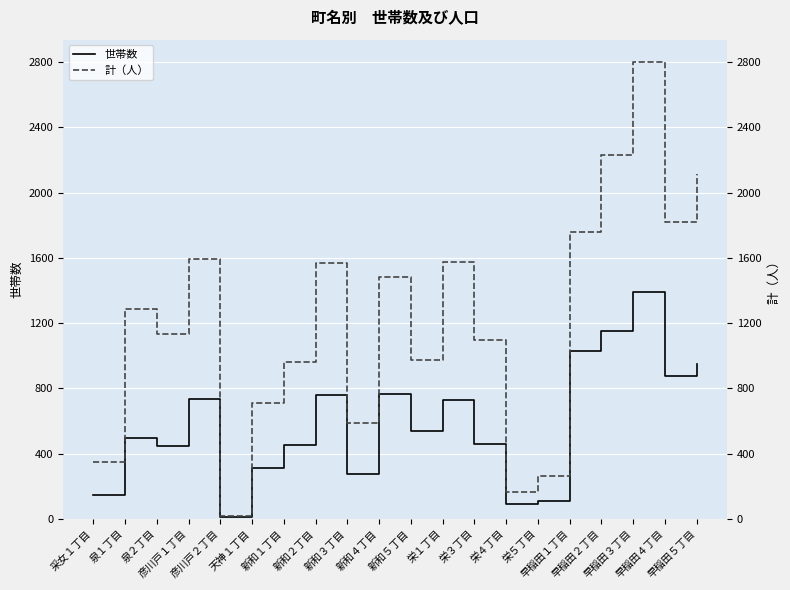

Reading right to left, list all the values displayed in this chart.

世帯数: 早稲田５丁目=953	早稲田４丁目=878	早稲田３丁目=1393	早稲田２丁目=1154	早稲田１丁目=1031	栄５丁目=113	栄４丁目=95	栄３丁目=457	栄１丁目=729	新和５丁目=537	新和４丁目=766	新和３丁目=278	新和２丁目=760	新和１丁目=452	天神１丁目=315	彦川戸２丁目=15	彦川戸１丁目=735	泉２丁目=449	泉１丁目=494	采女１丁目=149
計（人）: 早稲田５丁目=2112	早稲田４丁目=1823	早稲田３丁目=2798	早稲田２丁目=2229	早稲田１丁目=1759	栄５丁目=263	栄４丁目=167	栄３丁目=1098	栄１丁目=1572	新和５丁目=977	新和４丁目=1482	新和３丁目=590	新和２丁目=1568	新和１丁目=962	天神１丁目=709	彦川戸２丁目=20	彦川戸１丁目=1594	泉２丁目=1135	泉１丁目=1285	采女１丁目=350